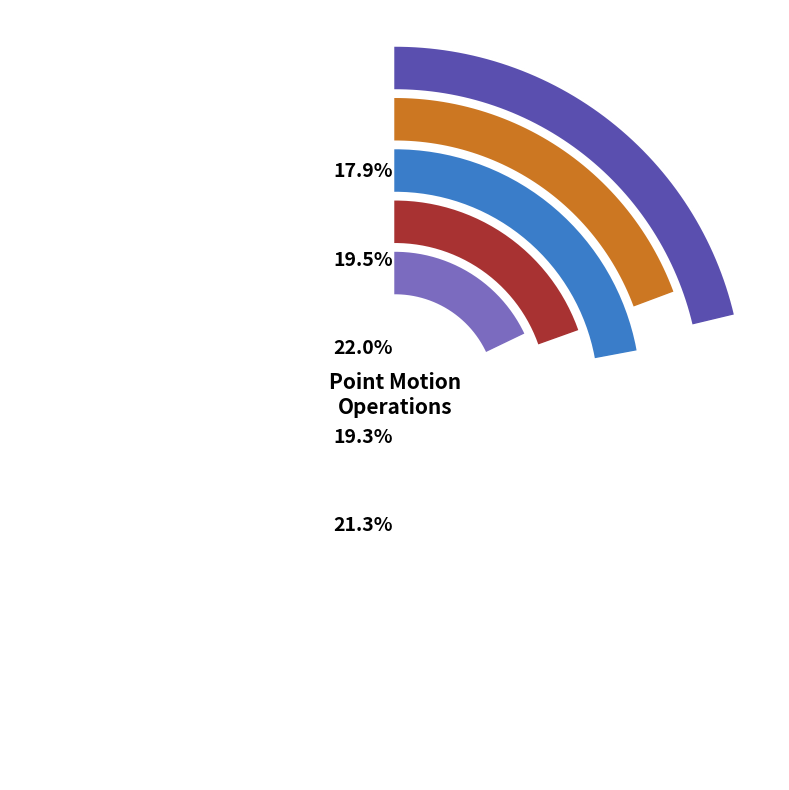

Which category has the smallest portion of the pie?

Canada velocity grid v6